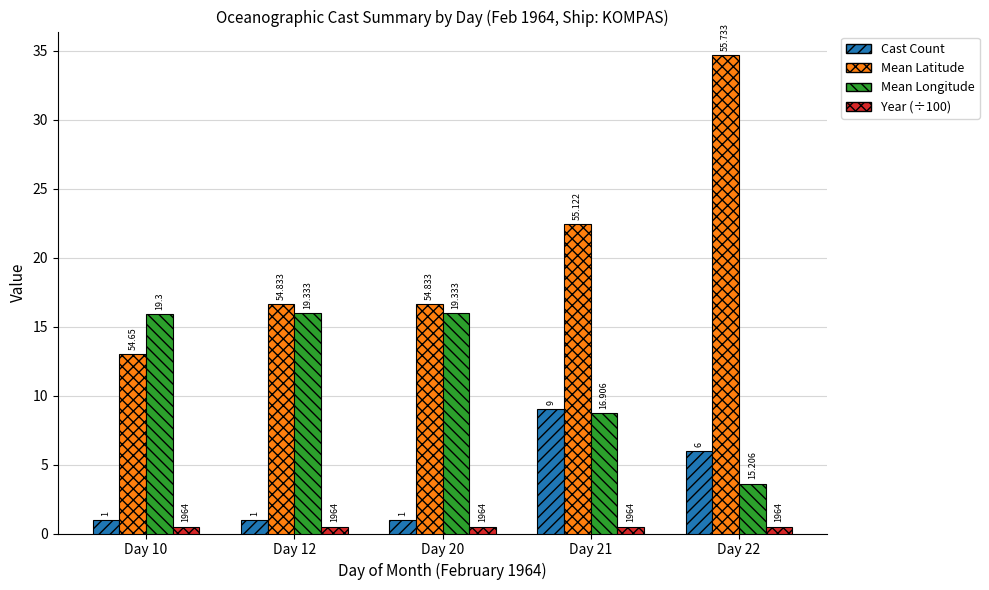

The Year (÷100) series shows 0.5 at Day 10. True or false?

True